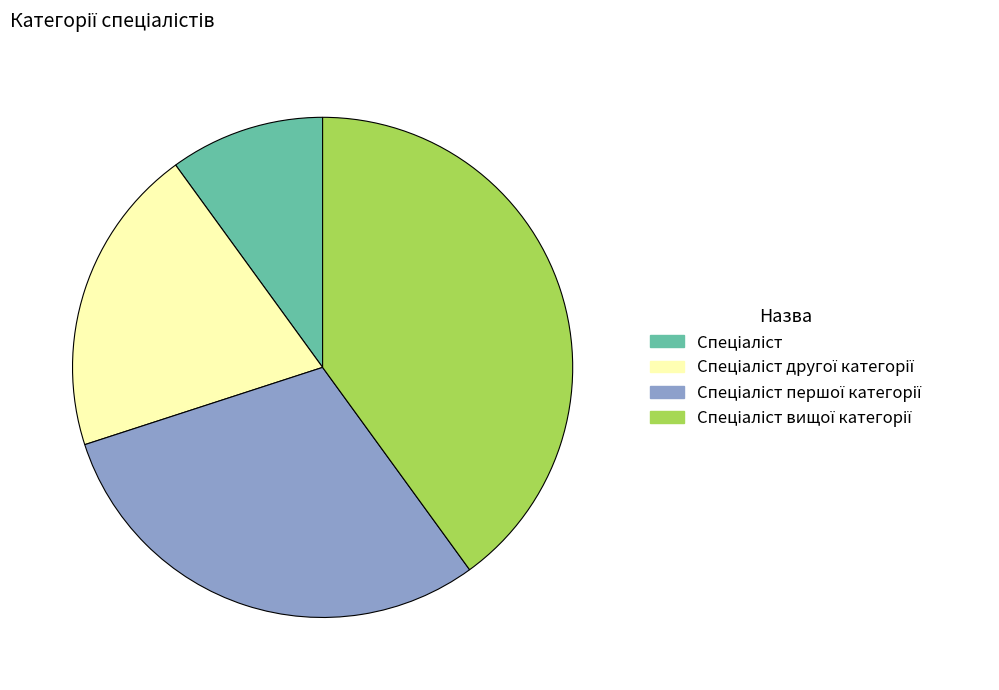

How many slices are in this pie chart?

4